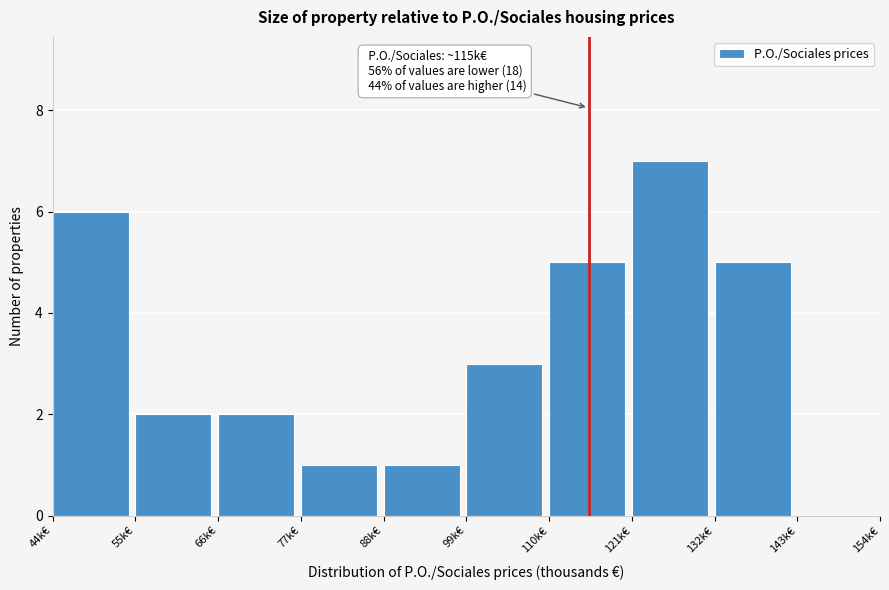

Which range on the x-axis has the tallest bar?

121 to 132